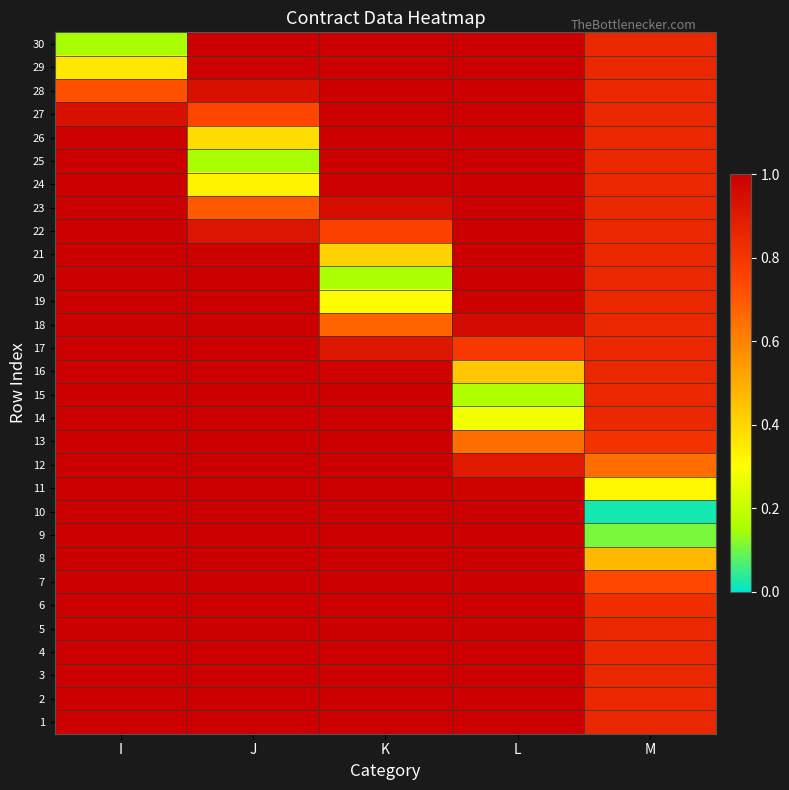

At which category does the chart reach its minimum across all series?

M